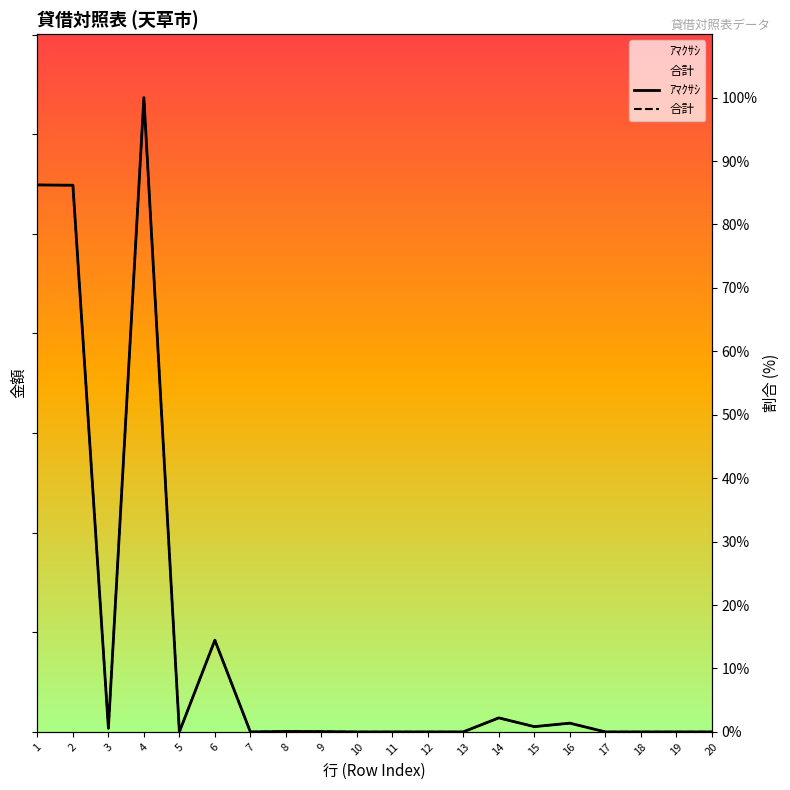

Which label corresponds to the largest value in the chart?

4